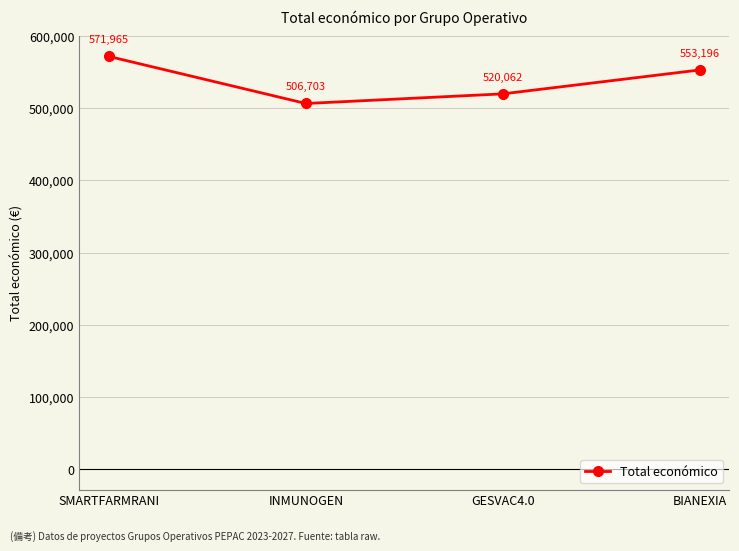

How many points are lower than both their immediate neighbors (excluding endpoints)?

1